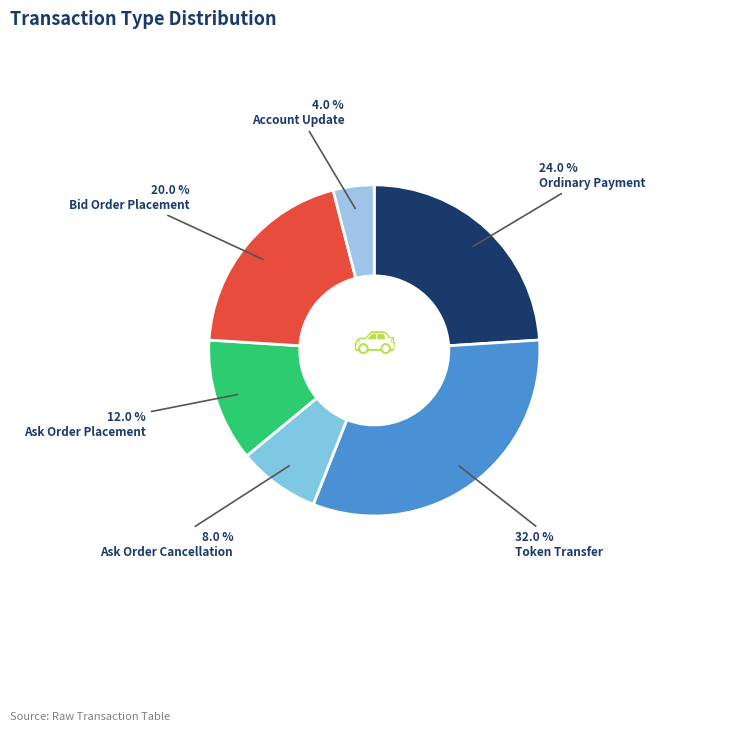

Between Token Transfer and Ask Order Placement, which is larger?

Token Transfer